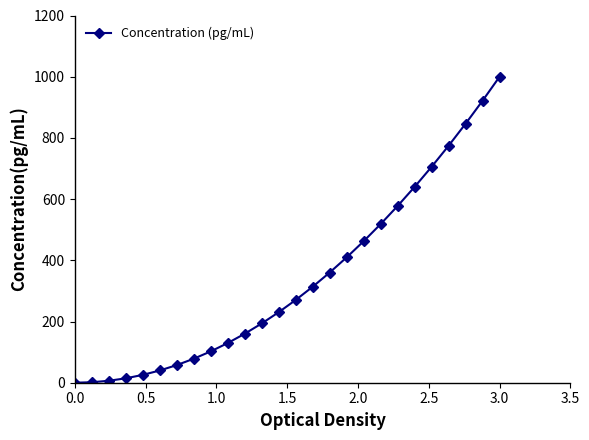

What is the value of the 13th point from the left?

230.4